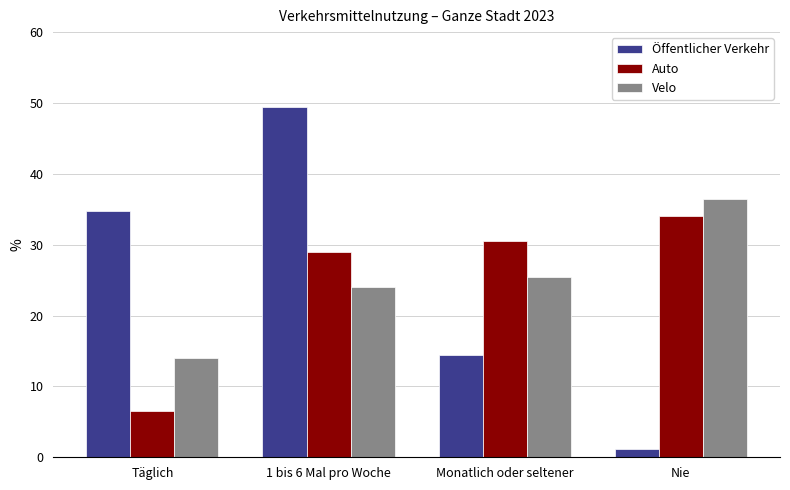

What is the label of the 1st bar from the left?

Täglich